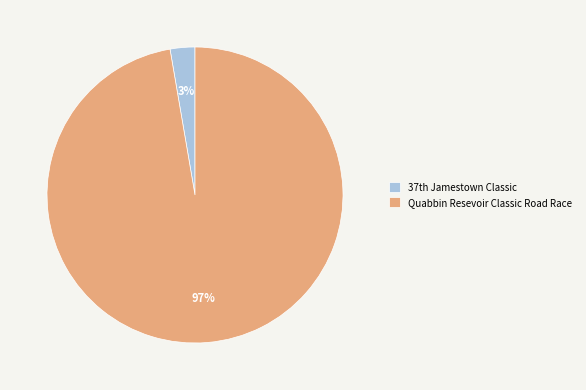

Is it true that Quabbin Resevoir Classic Road Race is 97% of the pie?

True